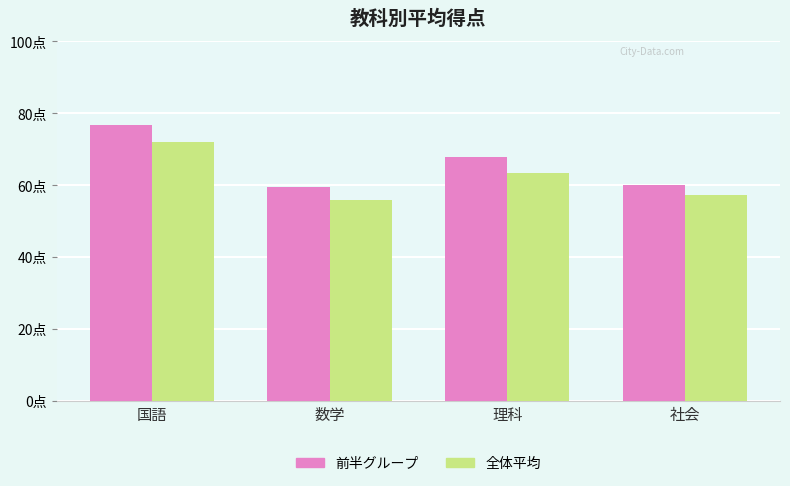

Reading left to right, what are all the values shown in this chart?

前半グループ: 国語=76.8	数学=59.5	理科=67.7	社会=60.0
全体平均: 国語=72.0	数学=55.8	理科=63.3	社会=57.2